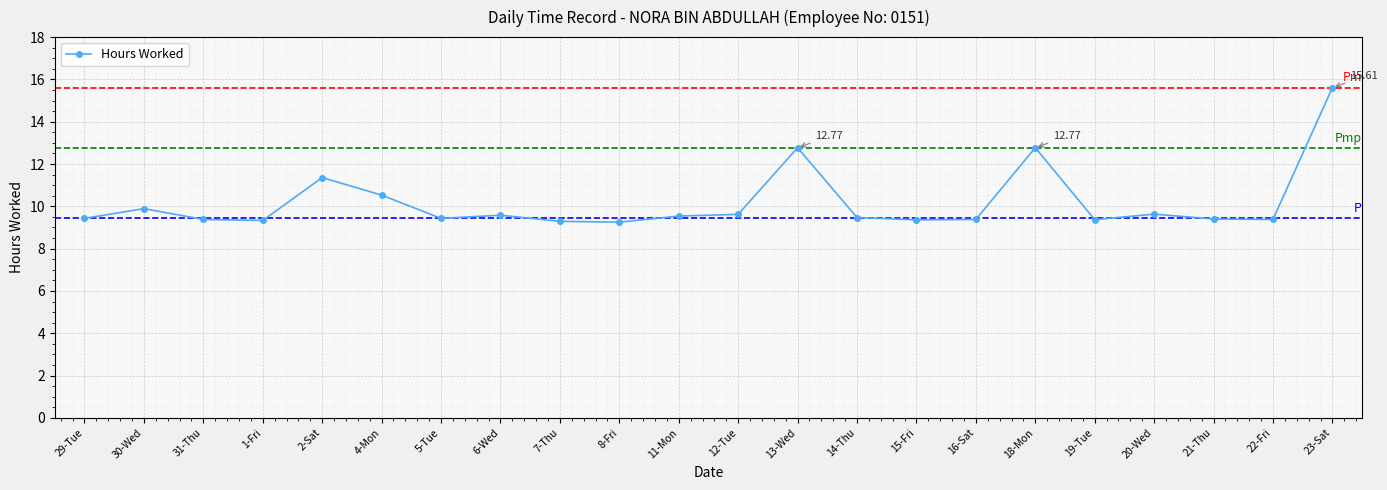

Where is the first local maximum?

30-Wed